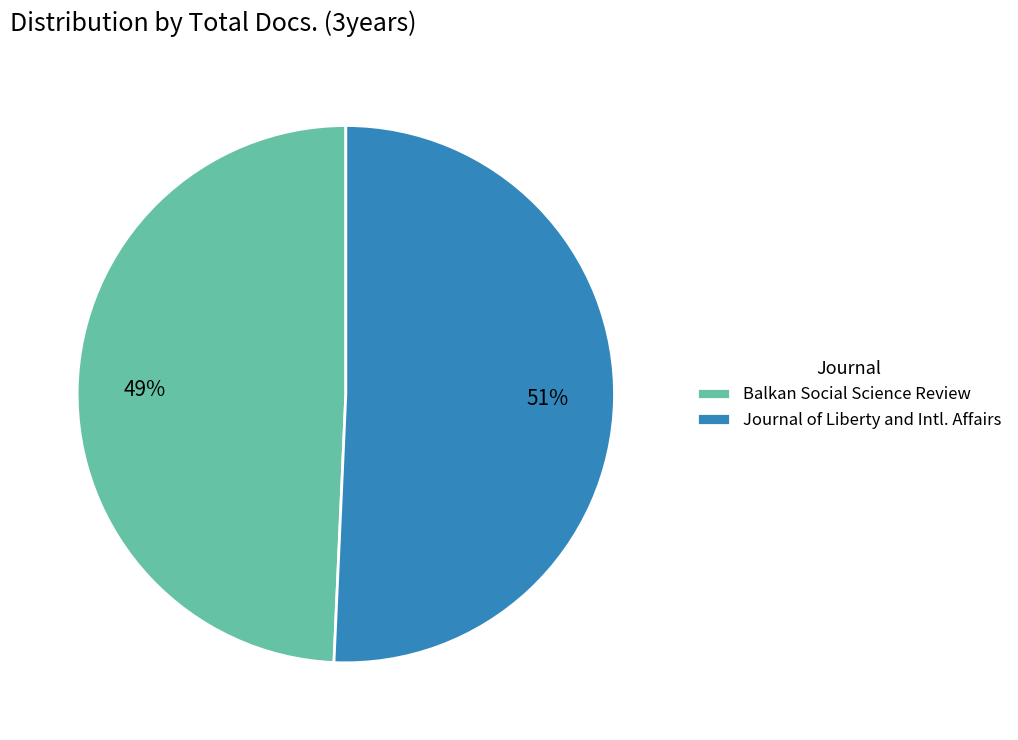

Does any single category account for the majority?

Yes